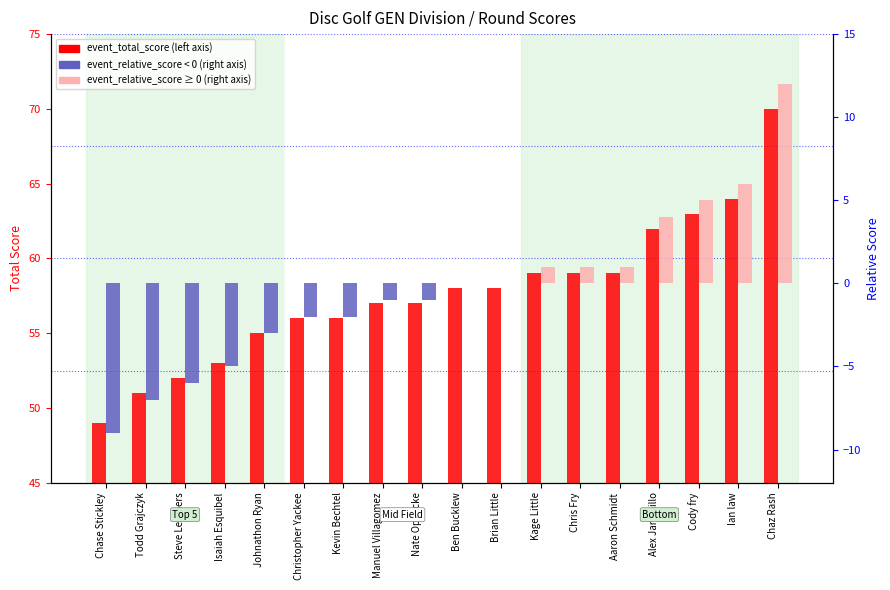

Reading right to left, transcribe all the data shown in this chart.

event_total_score: 70	64	63	62	59	59	59	58	58	57	57	56	56	55	53	52	51	49
event_relative_score: 12	6	5	4	1	1	1	0	0	-1	-1	-2	-2	-3	-5	-6	-7	-9